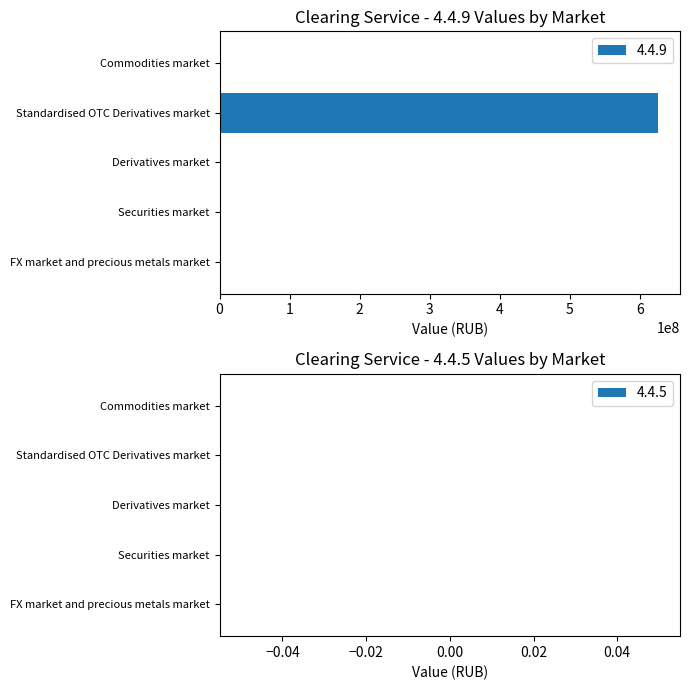

What is the change in value from Derivatives market to Standardised OTC Derivatives market?

+625910685.9